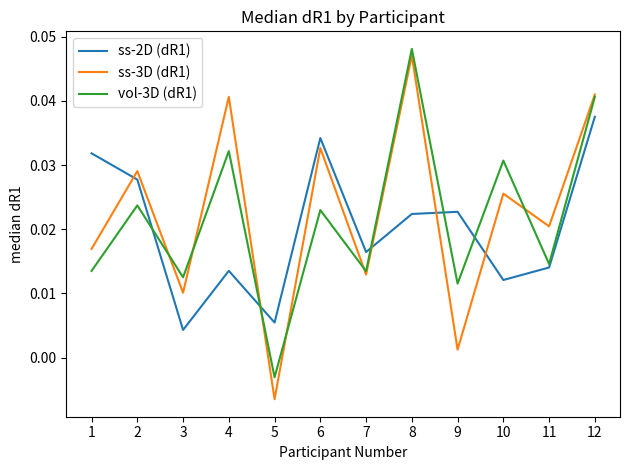

How many values in ss-3D (dR1) are above zero?

11